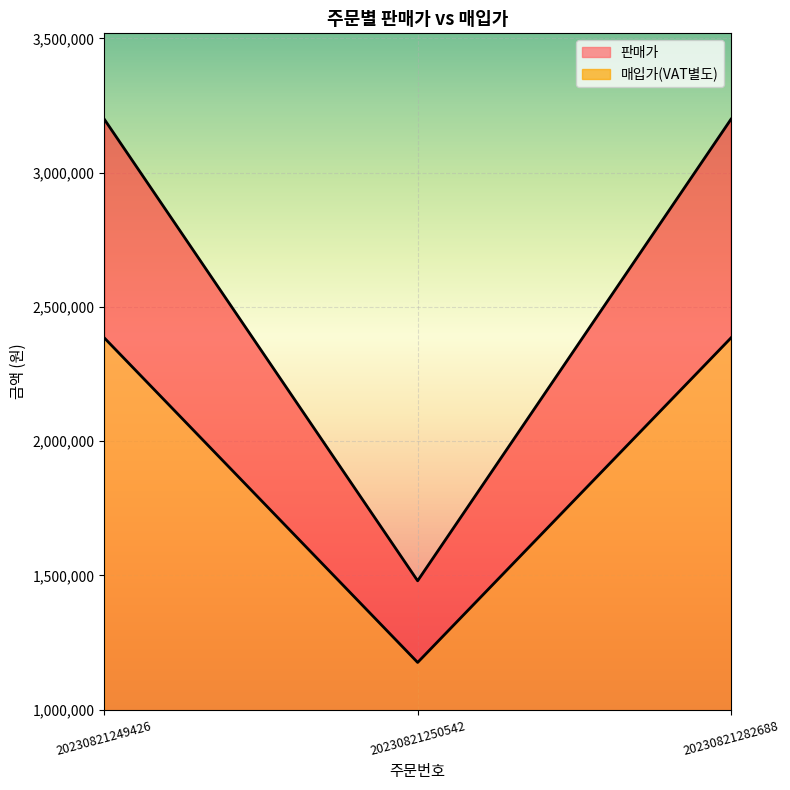

What is the sum of all 판매가 values?

7878000